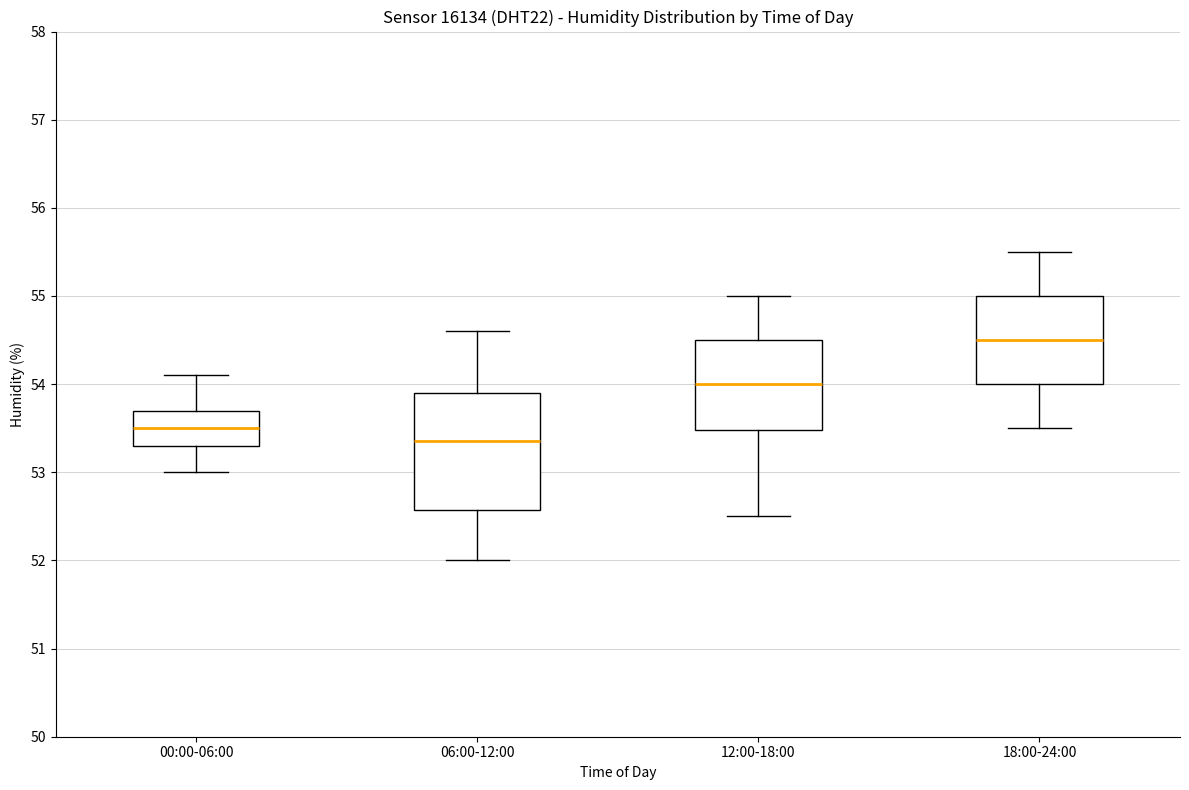

Where does the lower whisker of the box for 06:00-12:00 end on the y-axis? The values are not printed on the chart, so give them approximately, as read against the axis.

52.0